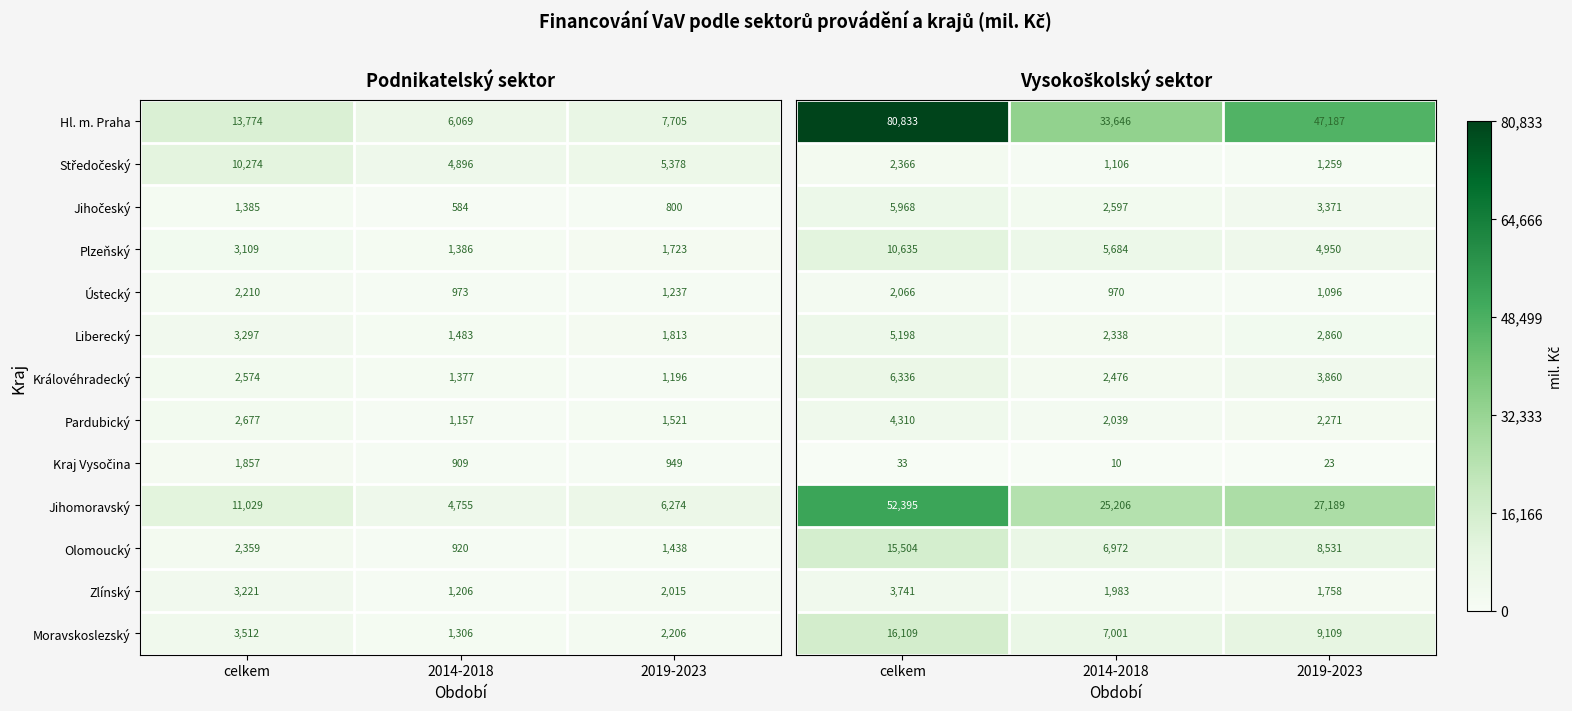

What is the spread (max minus min) of values at 2014-2018?

33636.1